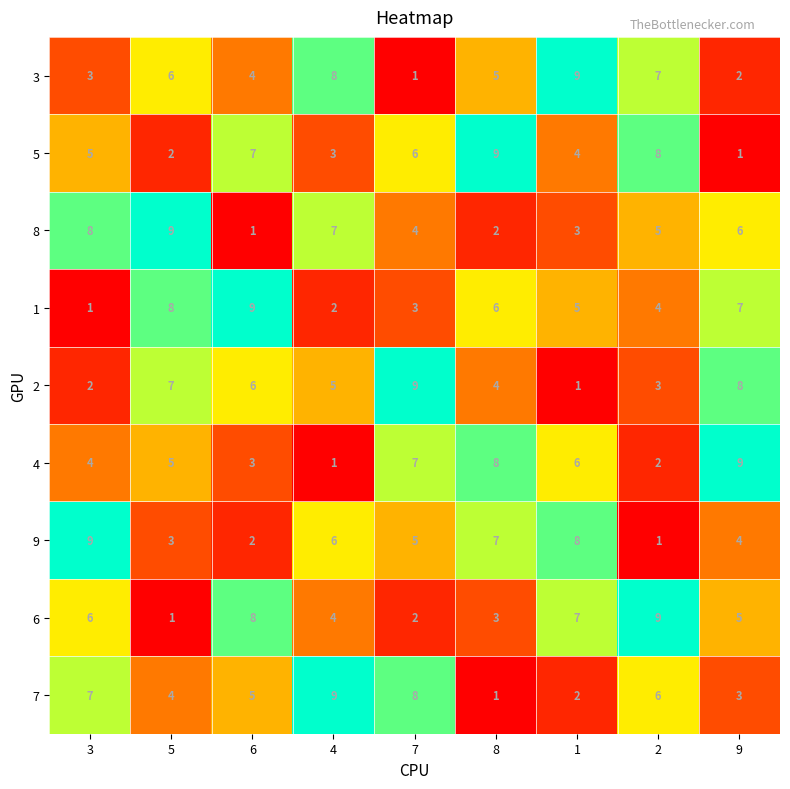

Count the number of categories in the chart.

9